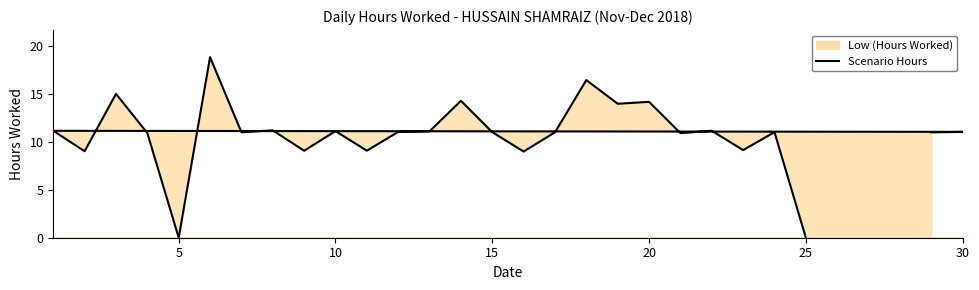

The chart shows a value of 14.6 at 14. True or false?

False